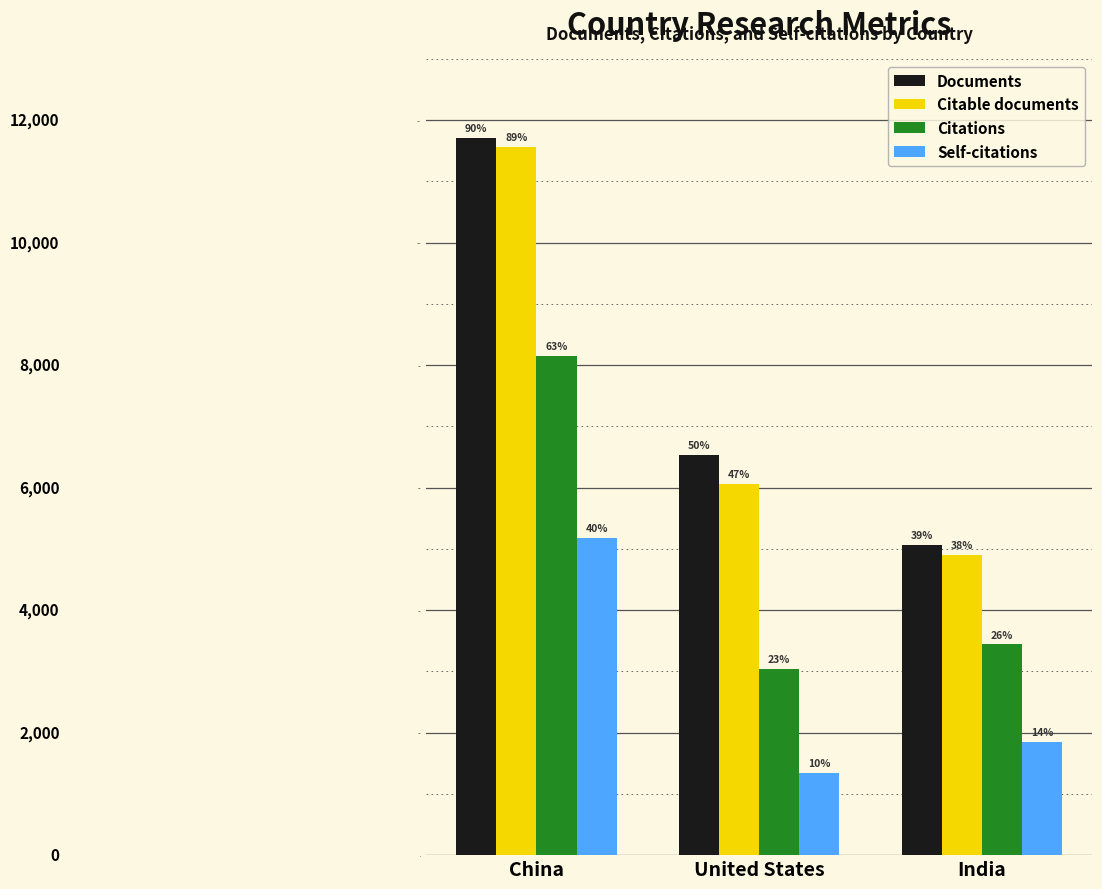

How many bars are there in each group?

4